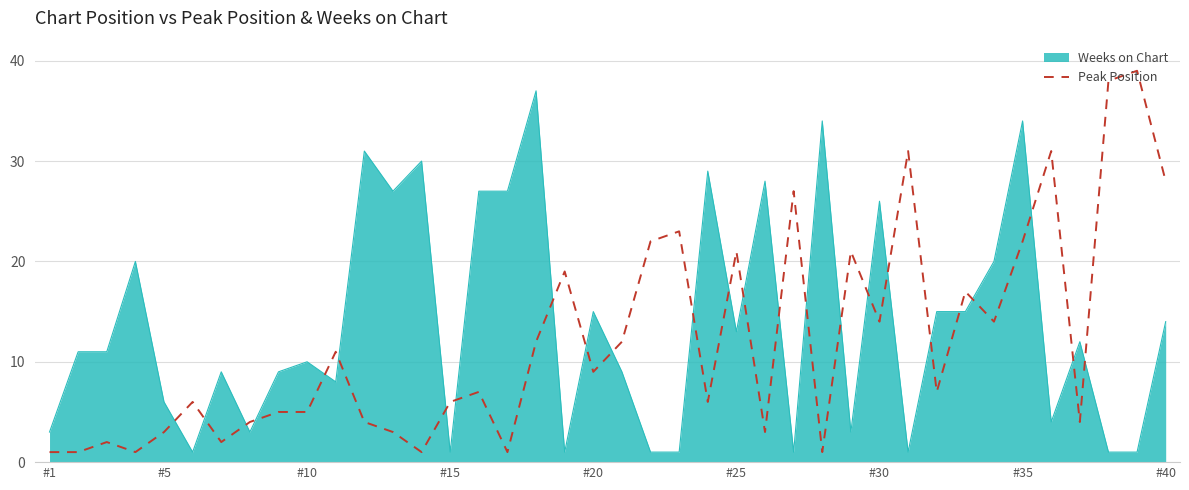

List the series in order of their peak value, lowest first.

Weeks on Chart, Peak Position